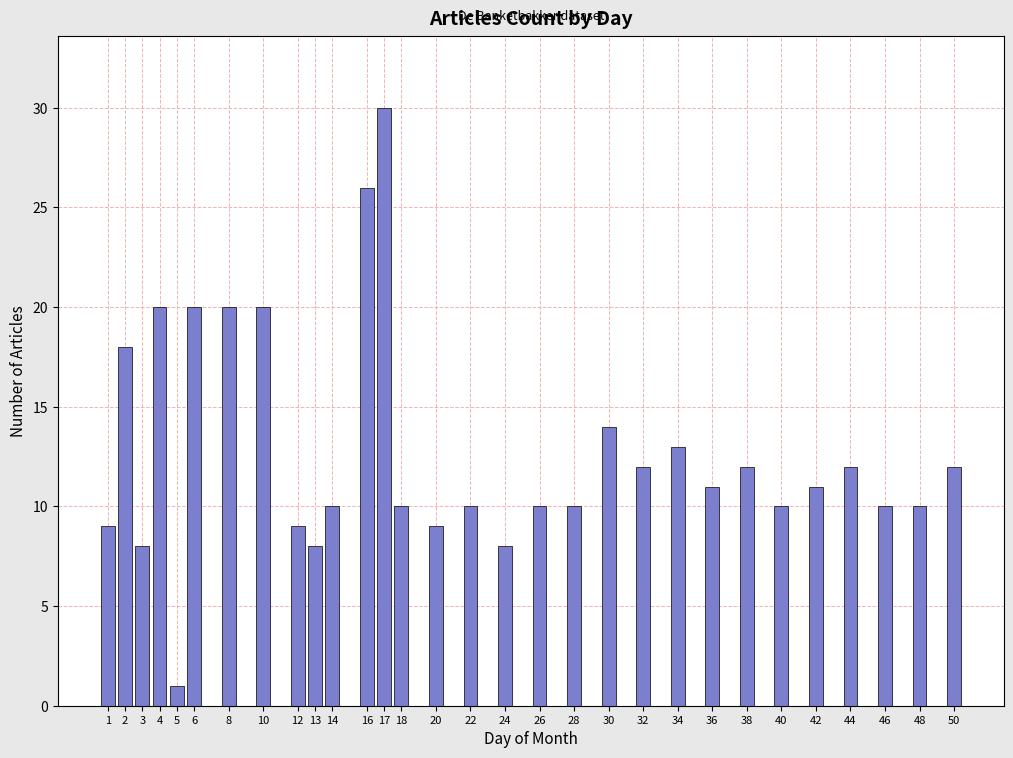

Reading right to left, list all the values displayed in this chart.

50=12	48=10	46=10	44=12	42=11	40=10	38=12	36=11	34=13	32=12	30=14	28=10	26=10	24=8	22=10	20=9	18=10	17=30	16=26	14=10	13=8	12=9	10=20	8=20	6=20	5=1	4=20	3=8	2=18	1=9